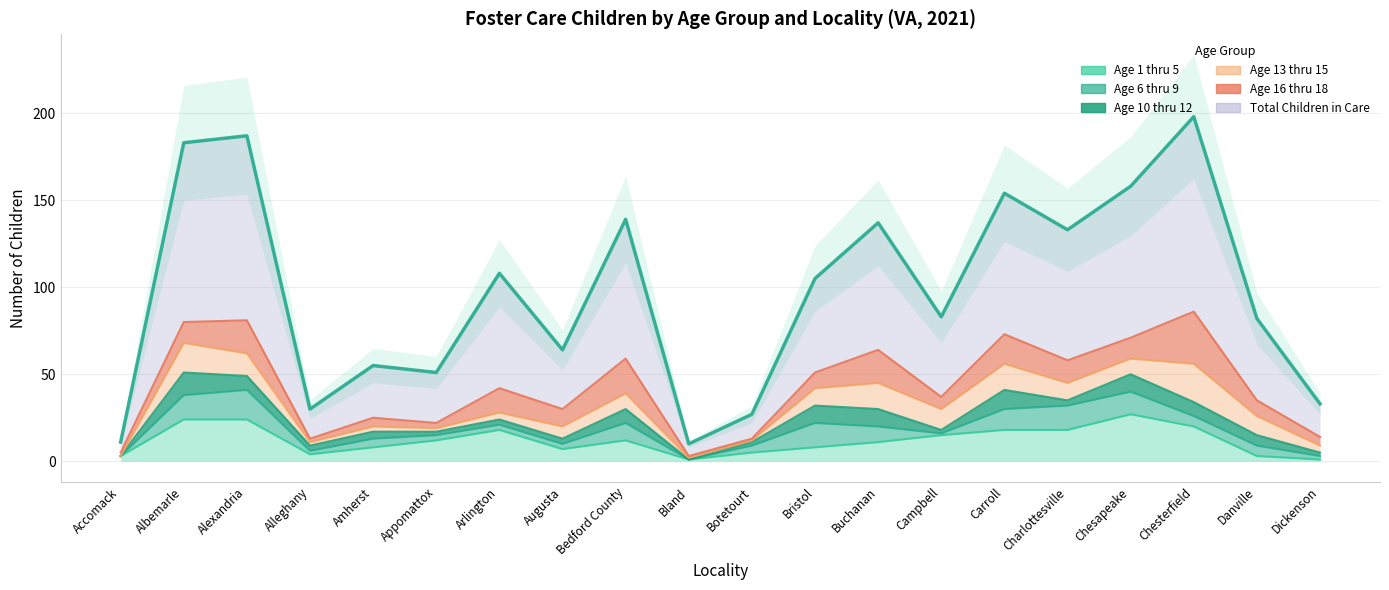

What position from the right is Chesterfield?

3